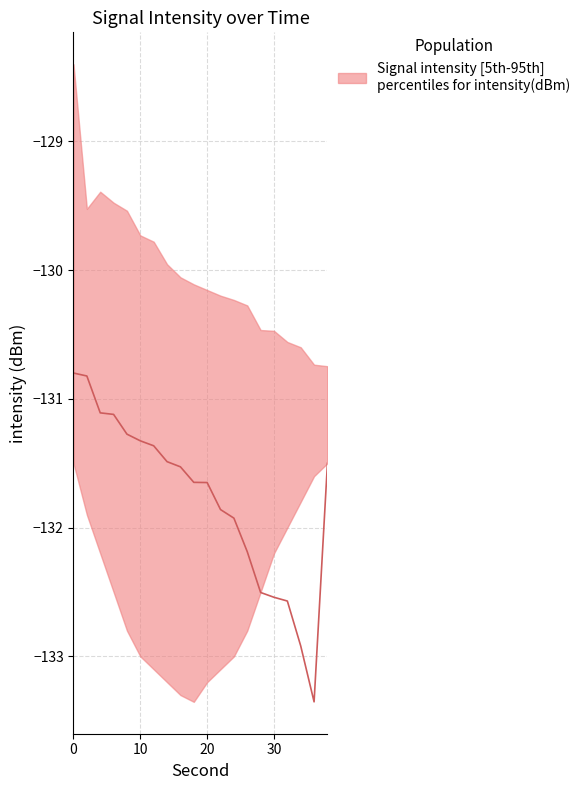

How many times do lower and median cross each other?

1